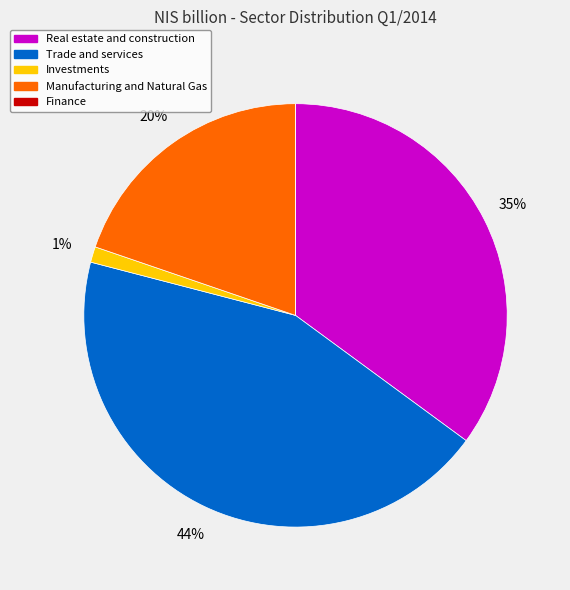

What percentage is the Manufacturing and Natural Gas slice, to the nearest percent?

20%